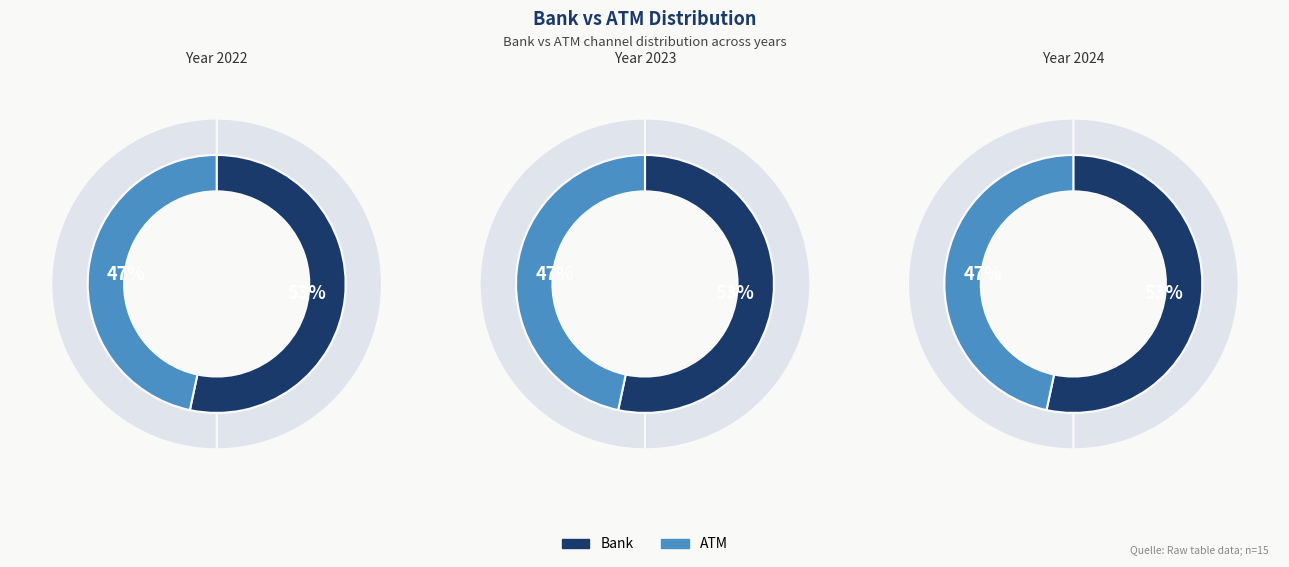

Does Bank account for over 50% of the chart?

Yes